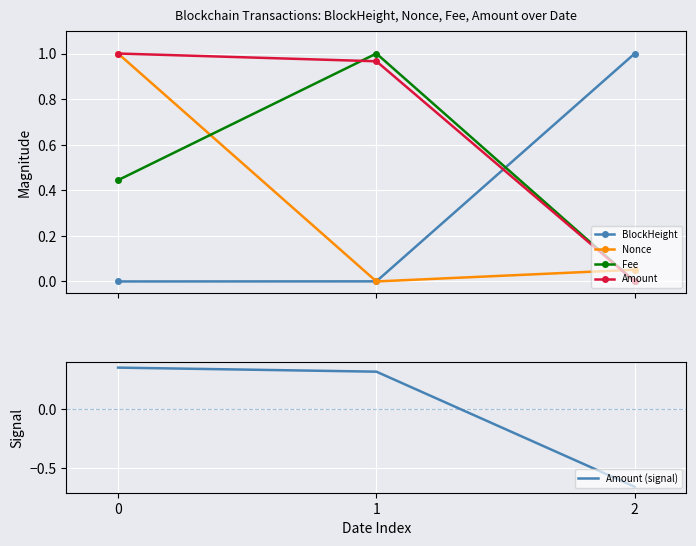

Between 1 and 0, which is larger?

1